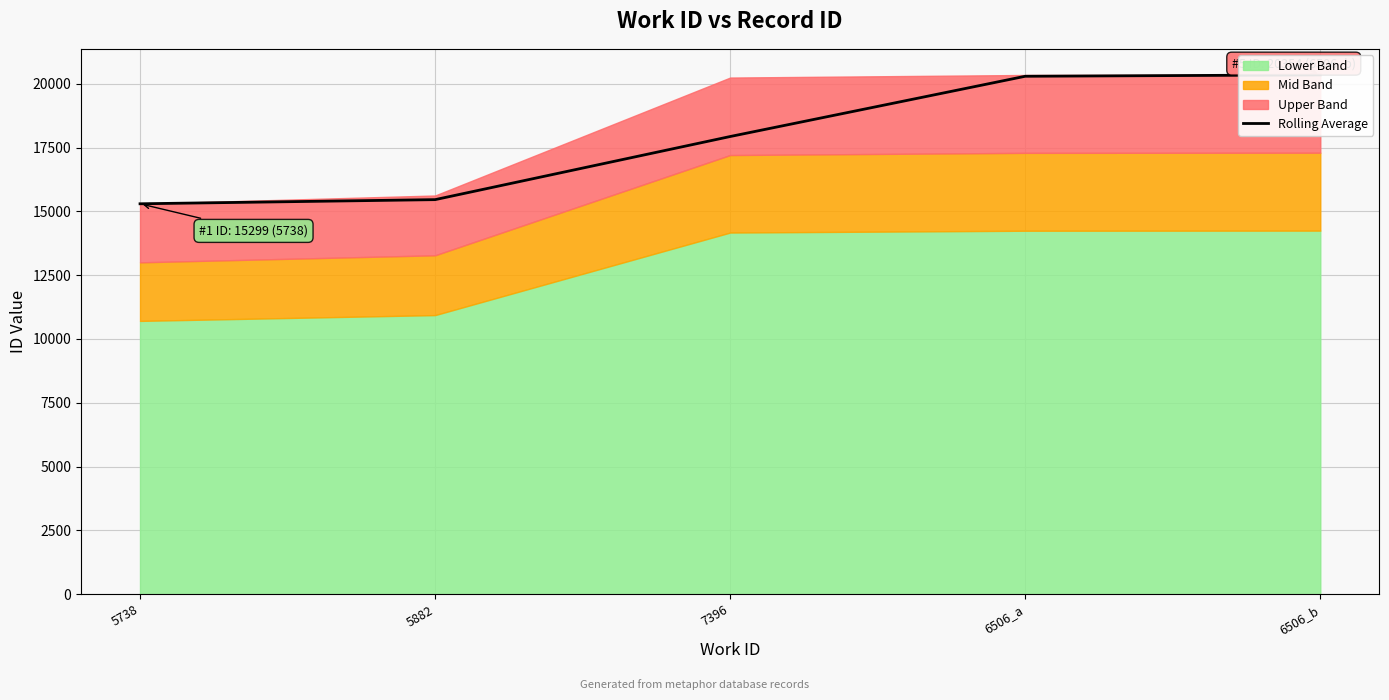

What is the ratio of the value at 6506_b to the value at 5882?

1.3